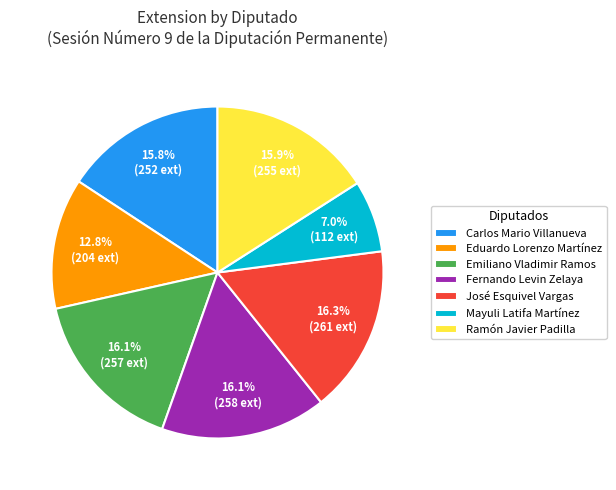

Which category has the smallest portion of the pie?

Mayuli Latifa Martínez